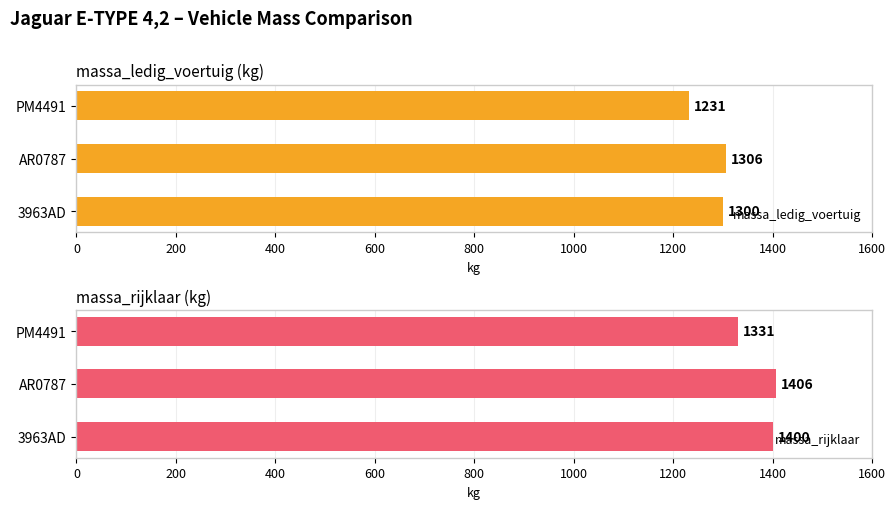

Rank the categories by massa_rijklaar value from highest to lowest.

AR0787, 3963AD, PM4491